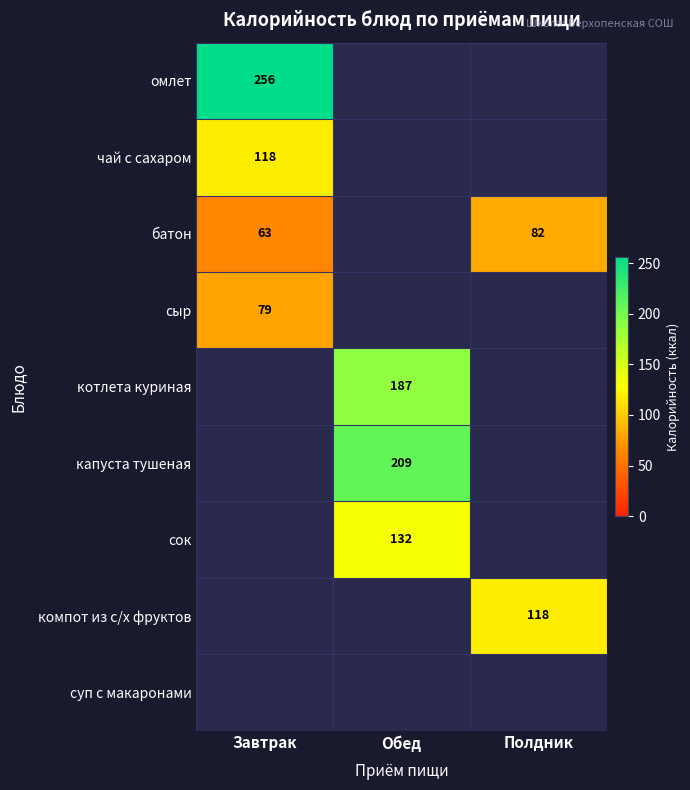

True or false: котлета куриная has a value of 293 at Обед.

False